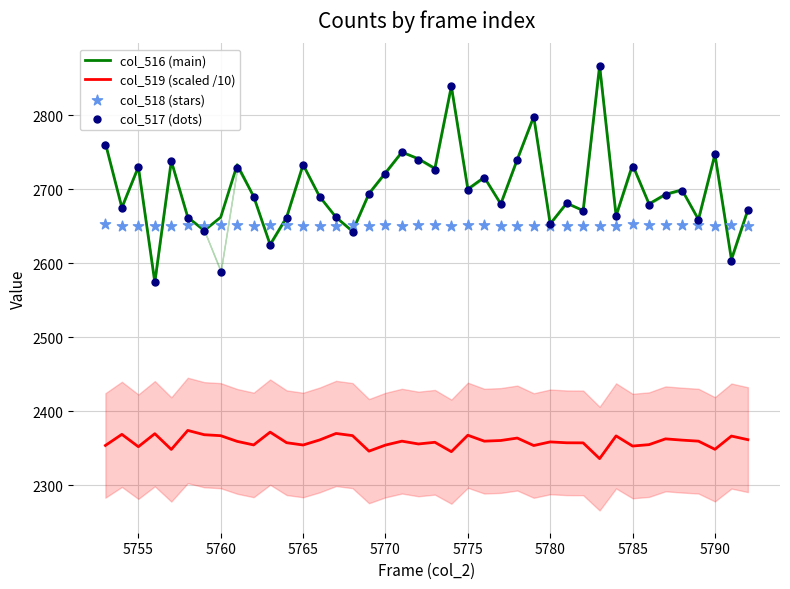

Which series contains the highest Y value?

col_516 (main)